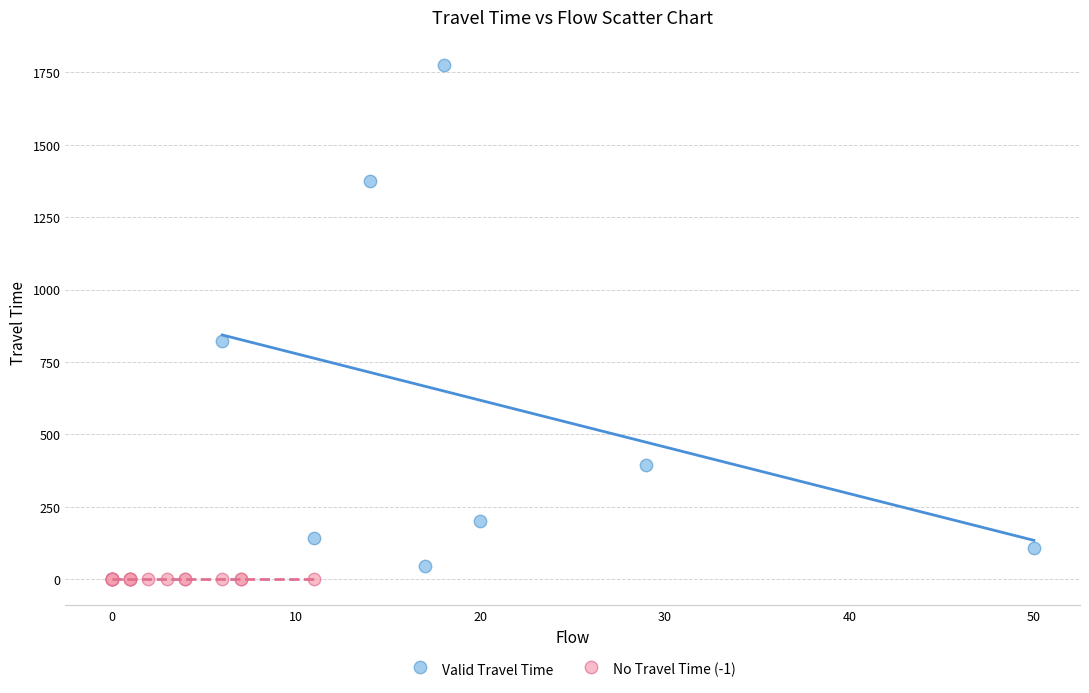

What are all the series names shown in the legend?

Valid Travel Time, No Travel Time (-1)